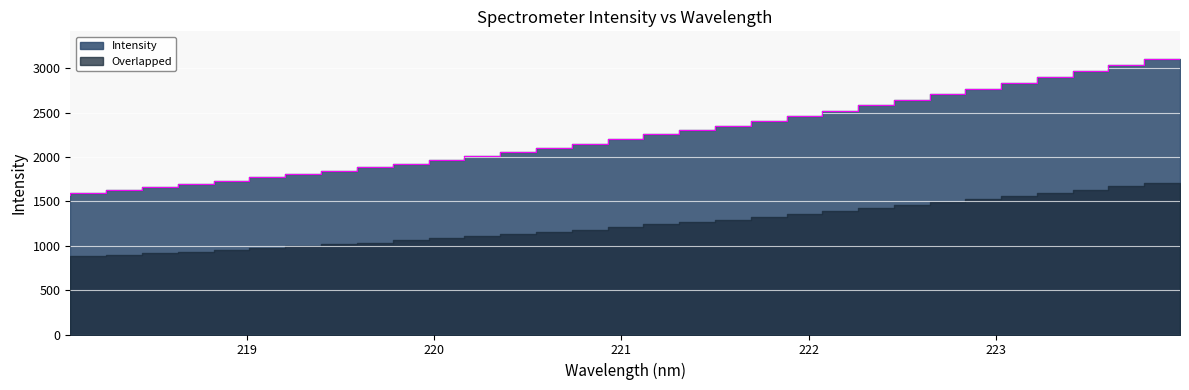

Where does the data first go above 2203?

221.1174